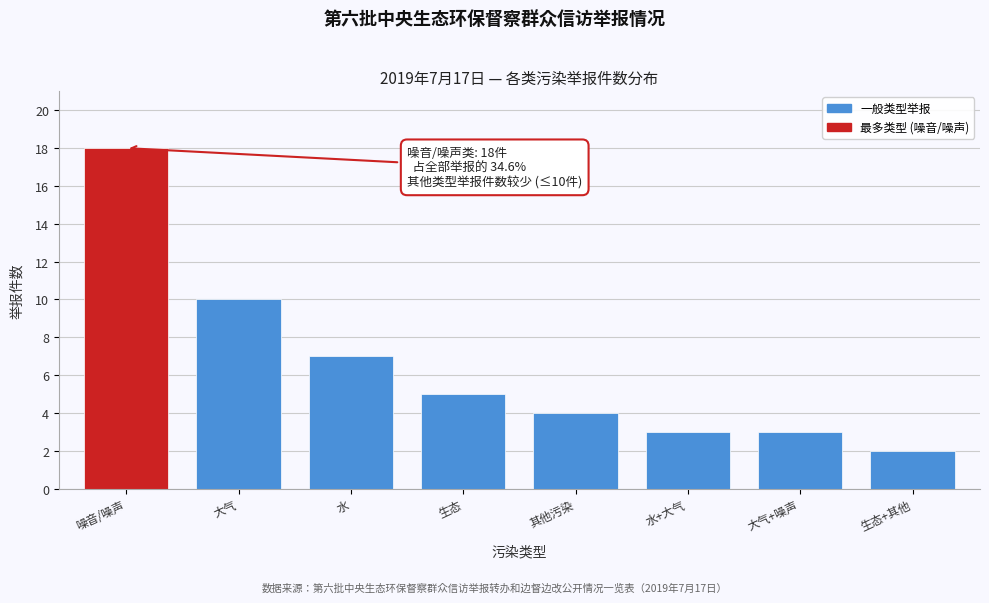

Reading left to right, extract all data points from this chart.

噪音/噪声=18	大气=10	水=7	生态=5	其他污染=4	水+大气=3	大气+噪声=3	生态+其他=2